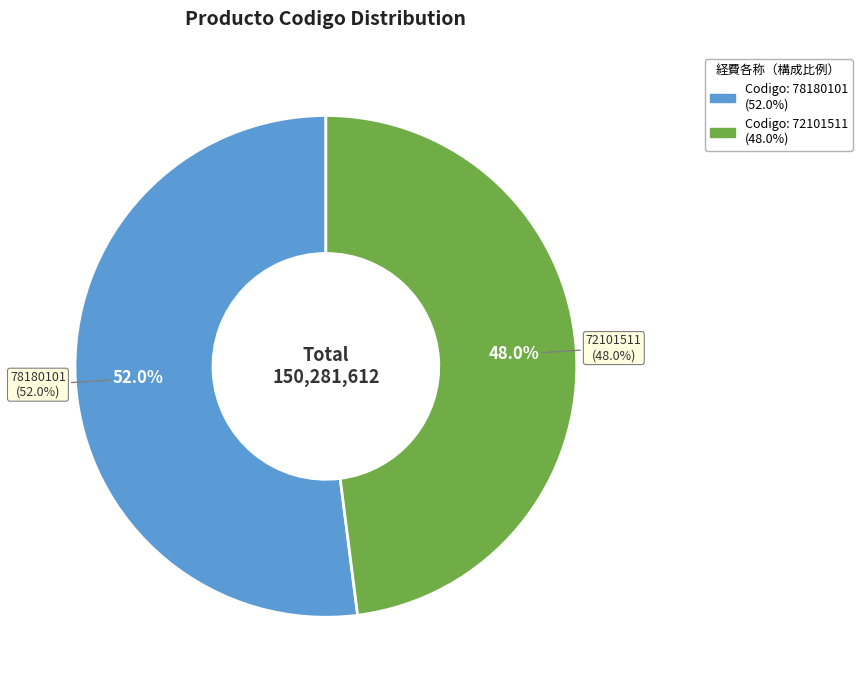

Is it true that 6iSEtkamNVw%3D is 44% of the pie?

False